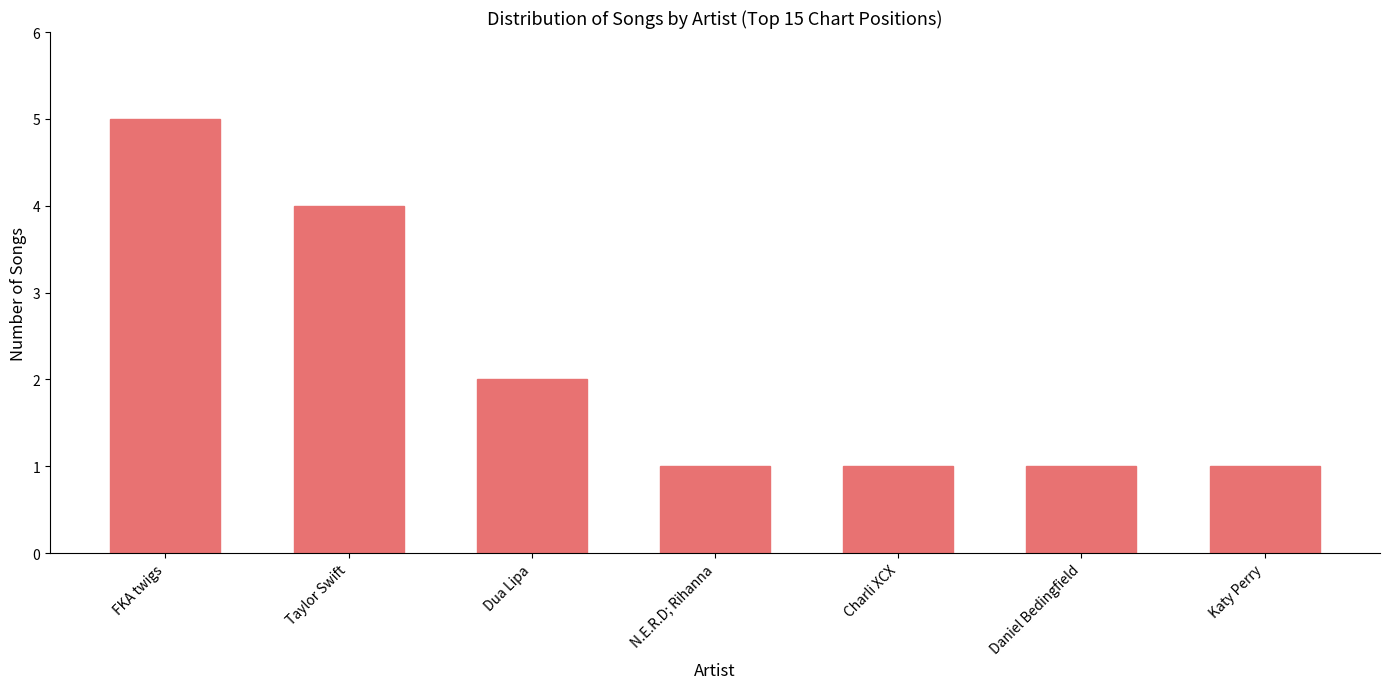

Between Dua Lipa and Taylor Swift, which is larger?

Taylor Swift